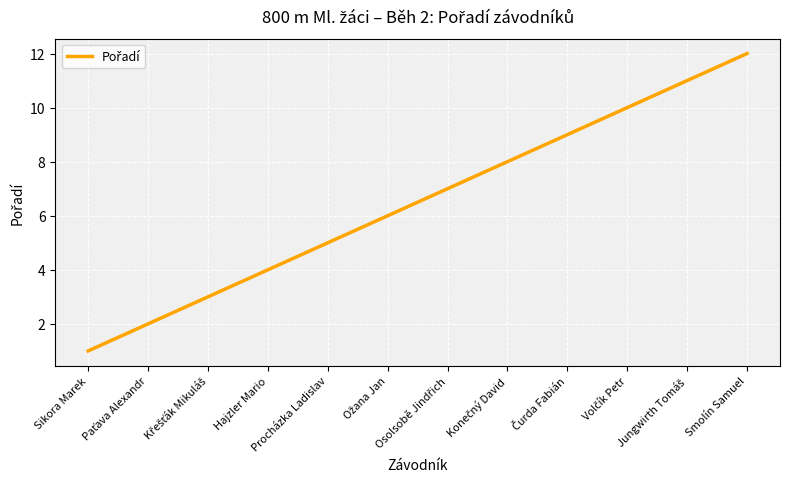

What is the maximum value shown in the chart?

12